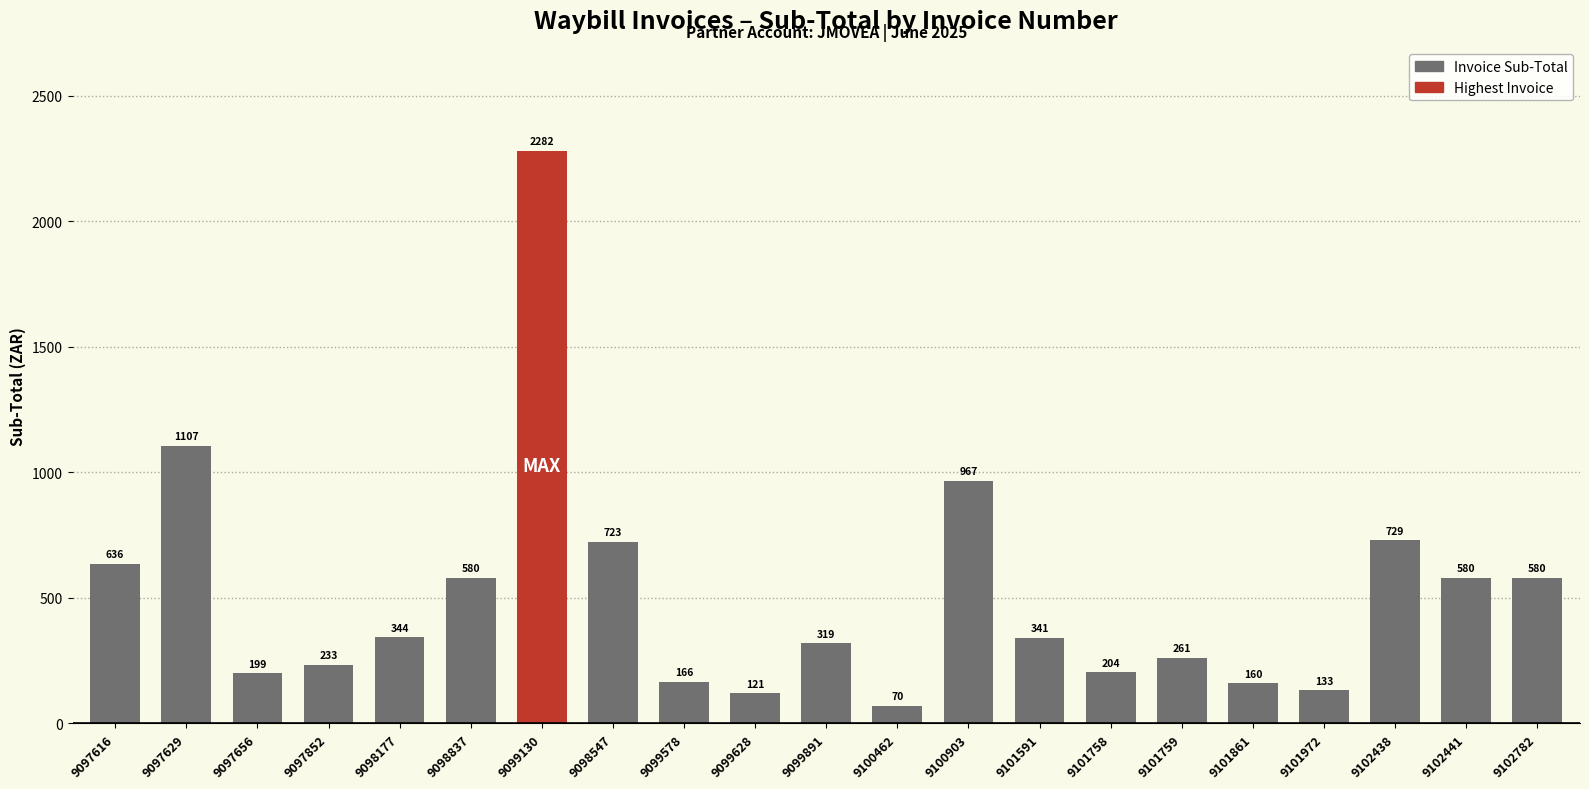

The value at 9102441 is 579.9. True or false?

True